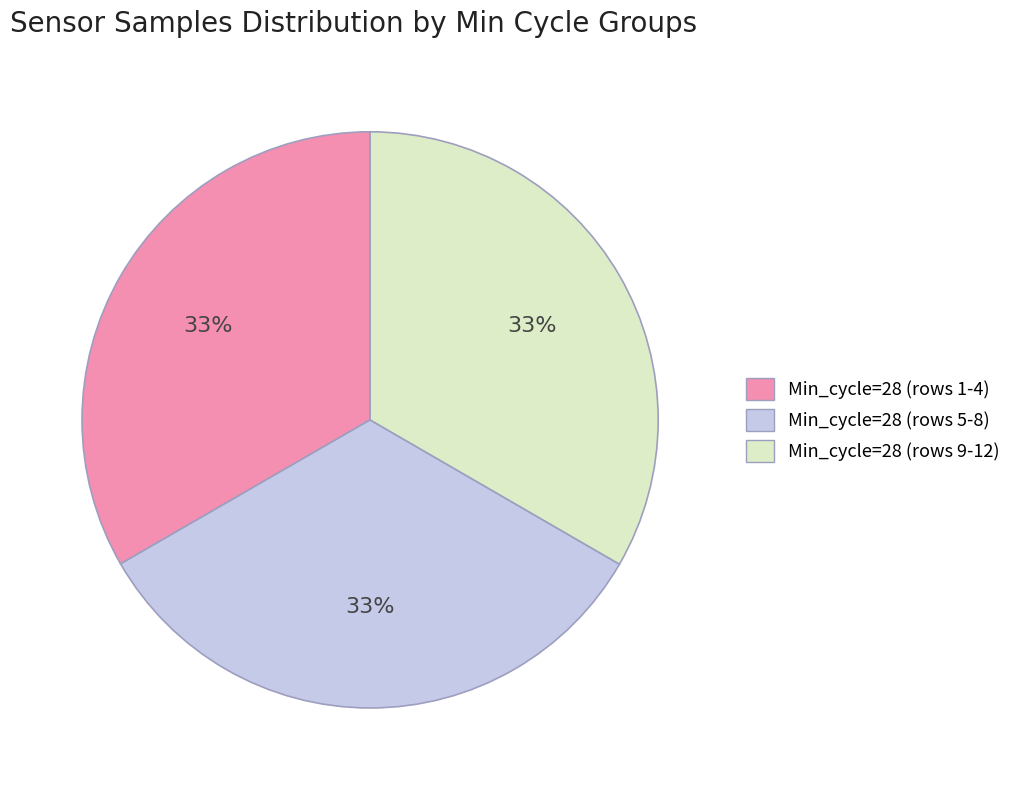

To the nearest percent, what is the combined percentage of Min_cycle=28 (rows 5-8) and Min_cycle=28 (rows 1-4)?

67%